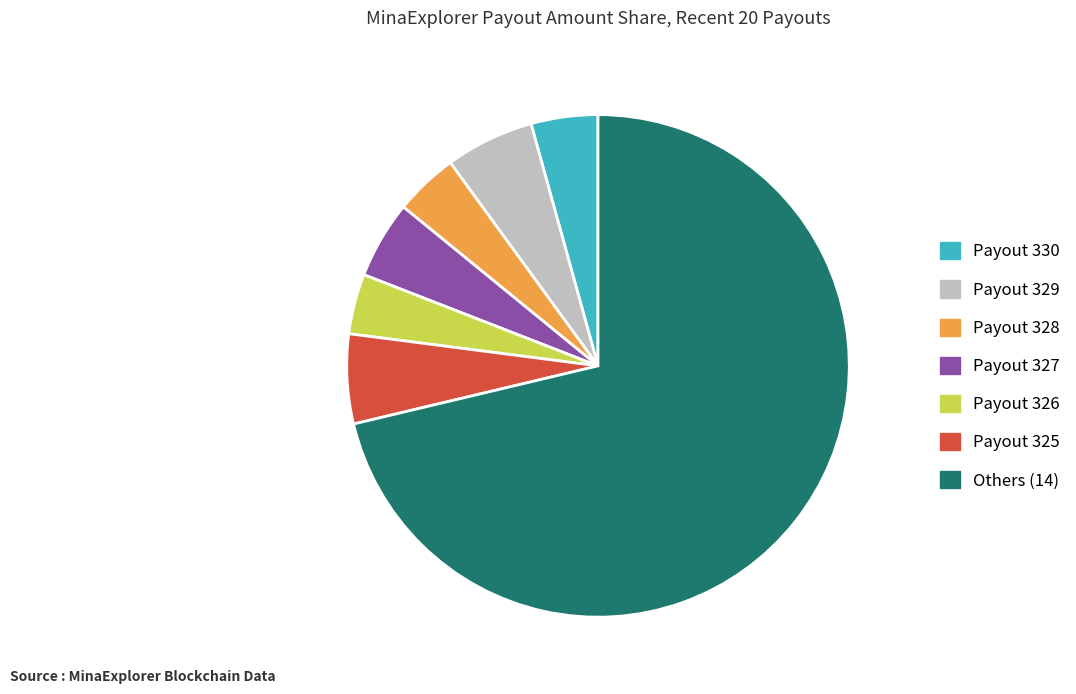

Do Payout 326 and Payout 328 together represent more than half of the pie?

No